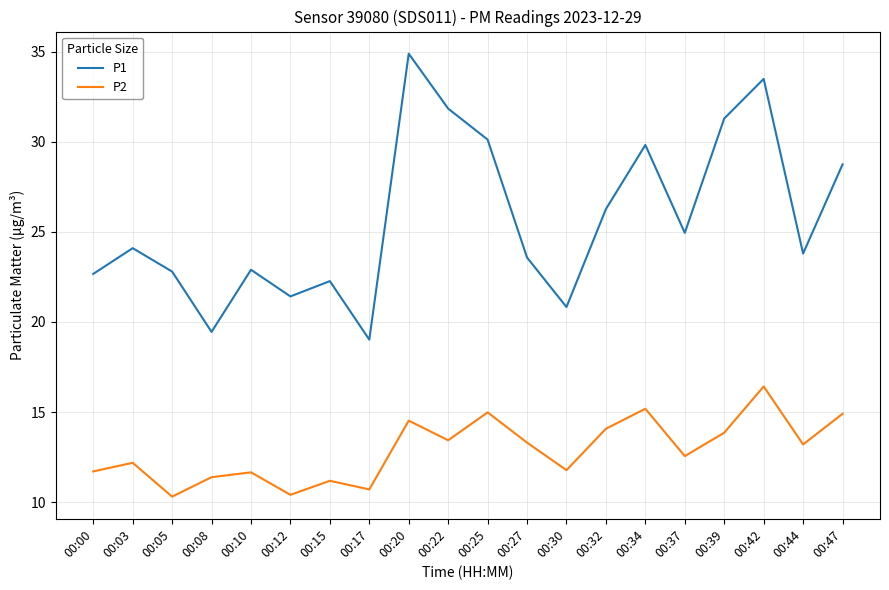

True or false: P2 has a value of 10.3 at 00:05.

True